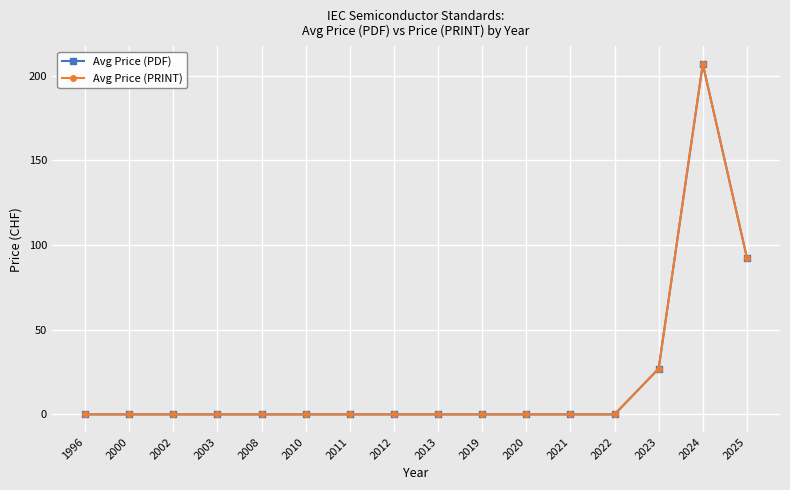

Is it true that Avg Price (PDF) equals 0.0 at 2021?

True